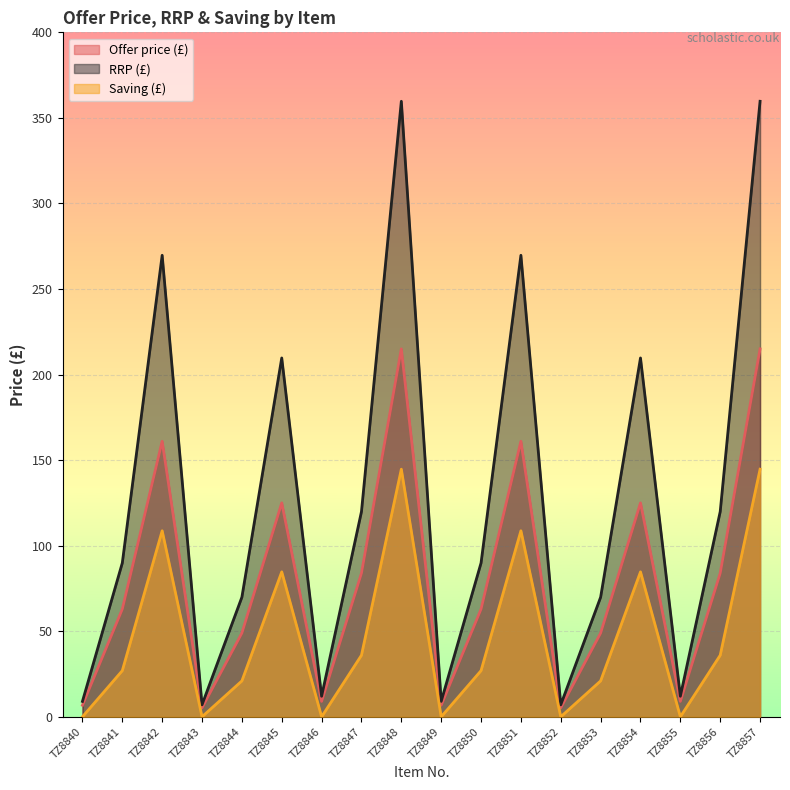

At how many categories does at least one series exceed 32?

12